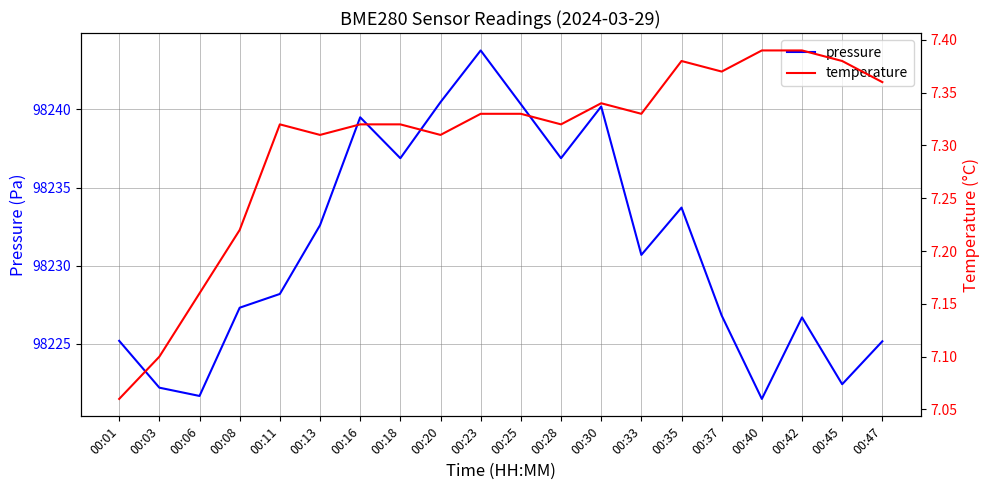

Between 00:08 and 00:30, which is larger?

00:30